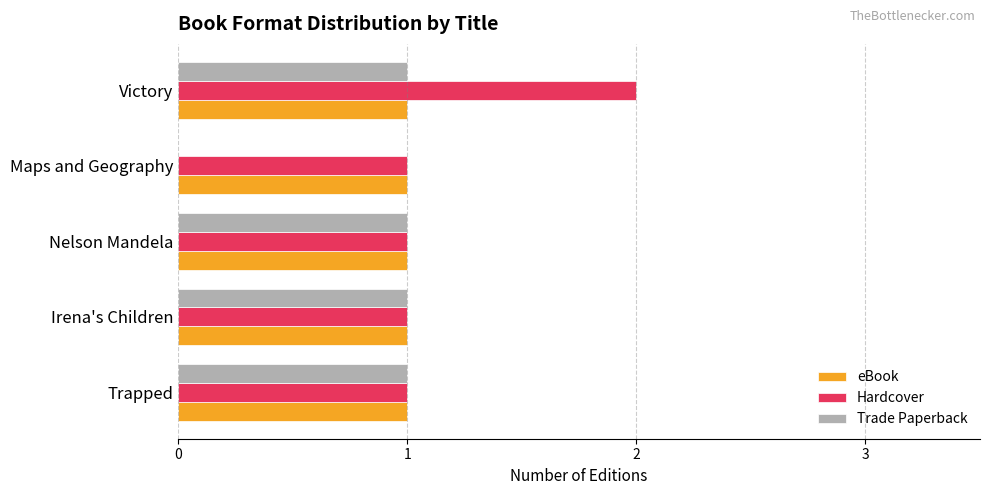

Which series has the largest total across all categories?

Hardcover